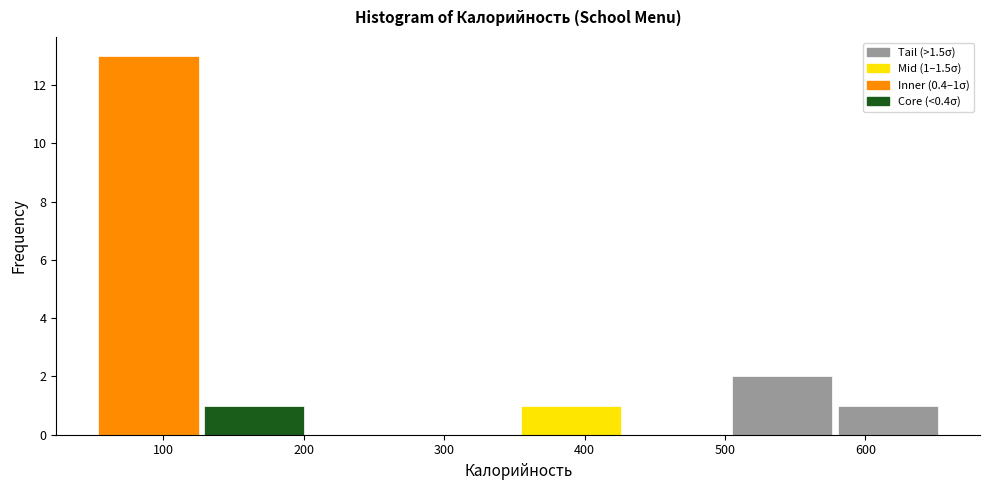

Over which range of the x-axis is the bar tallest?

50 to 130